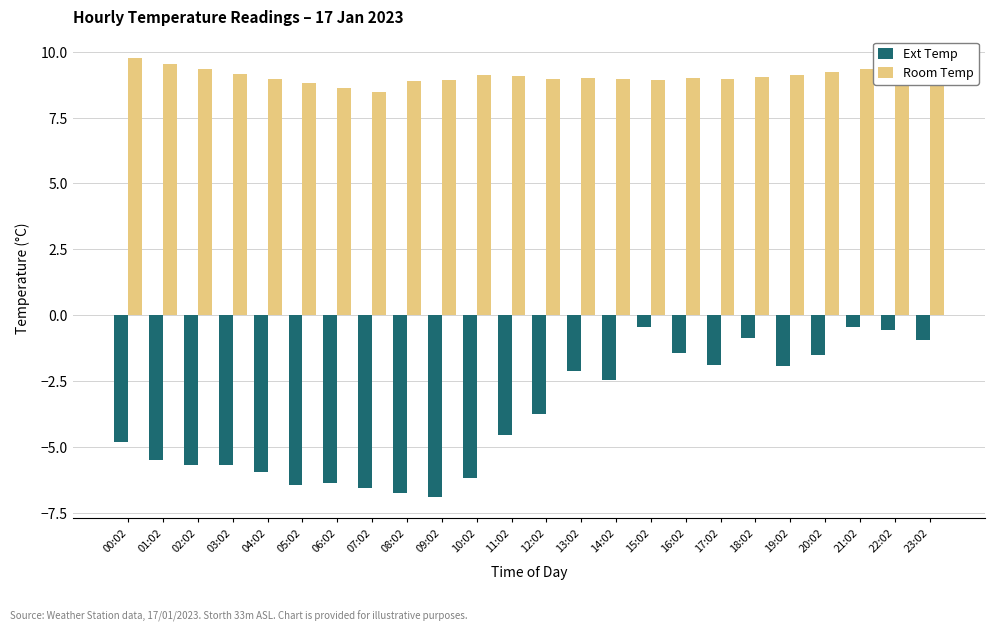

How many values in the Ext Temp series exceed -3?

11